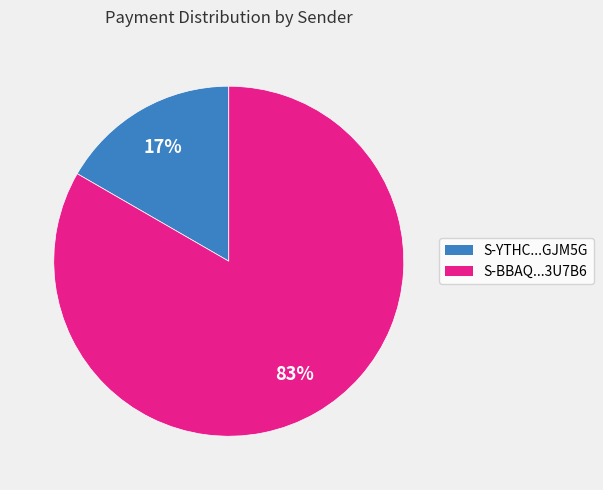

Count the number of slices in the pie.

2